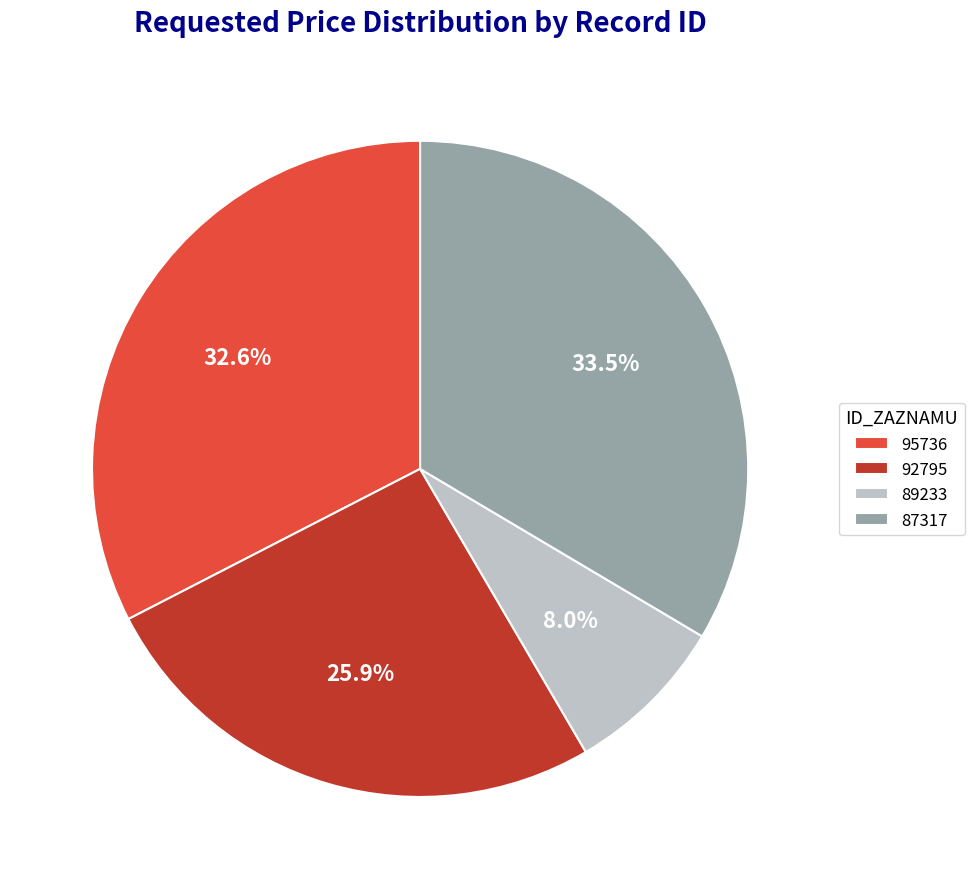

Does any single category account for the majority?

No